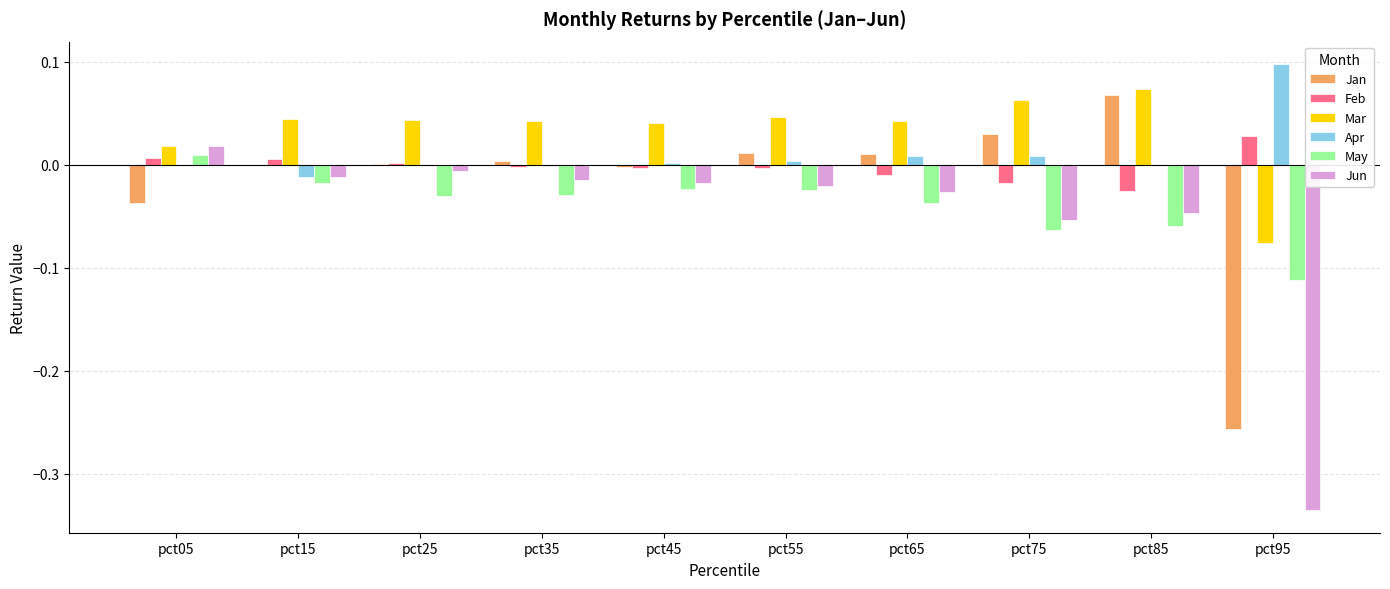

Is it true that May equals -0.0 at pct15?

True